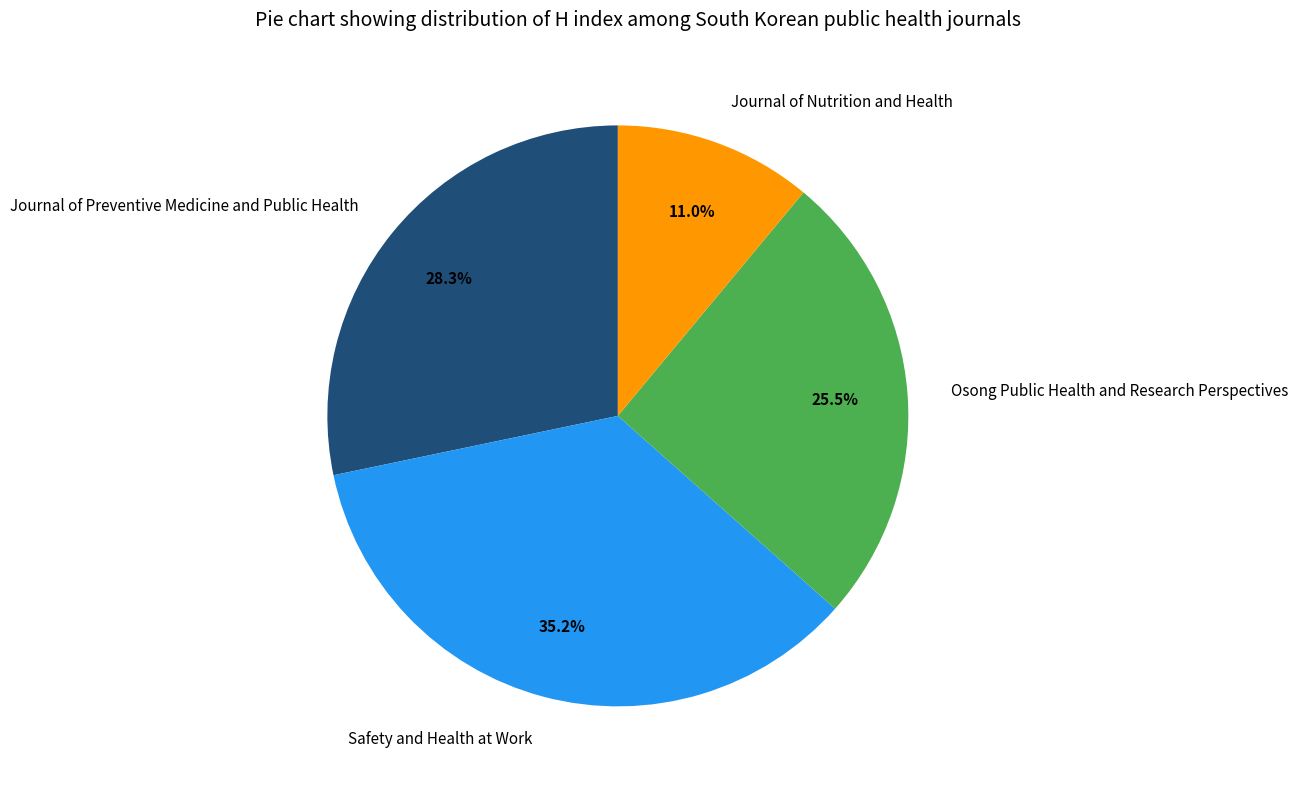

True or false: Journal of Nutrition and Health accounts for 11% of the total.

True